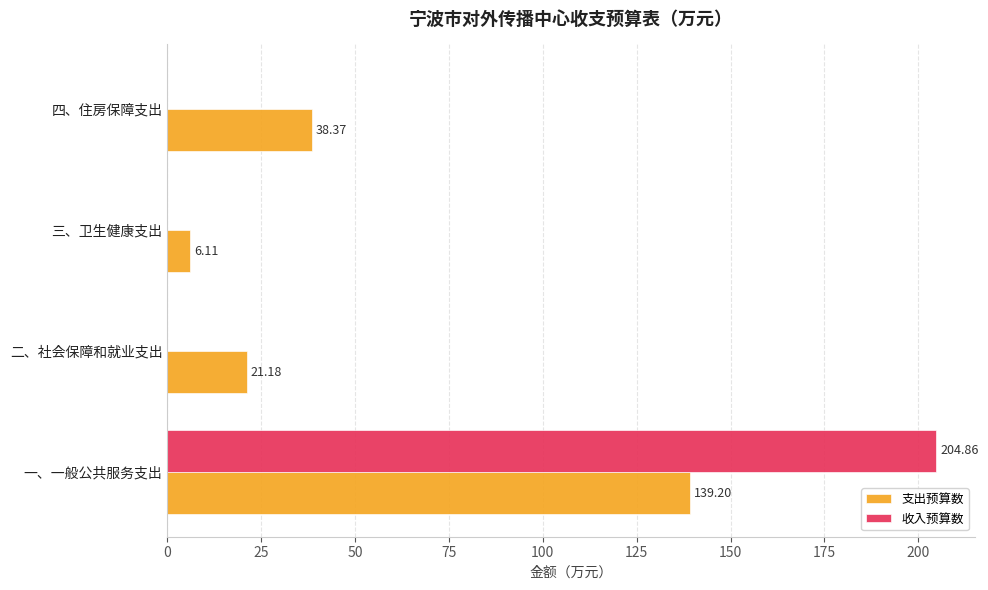

Is the value of 支出预算数 at 一、一般公共服务支出 greater than the value of 收入预算数 at 四、住房保障支出?

Yes